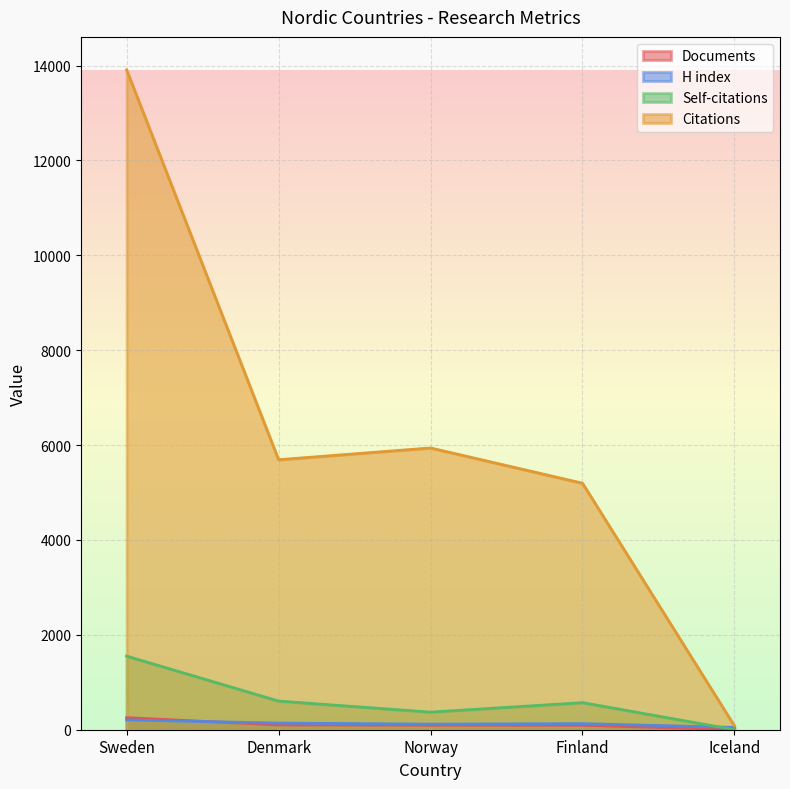

Reading left to right, list all the values displayed in this chart.

Documents: Sweden=254	Denmark=101	Norway=95	Finland=94	Iceland=2
Citations: Sweden=13910	Denmark=5692	Norway=5940	Finland=5197	Iceland=81
Self-citations: Sweden=1552	Denmark=604	Norway=371	Finland=571	Iceland=1
H index: Sweden=207	Denmark=140	Norway=118	Finland=128	Iceland=49